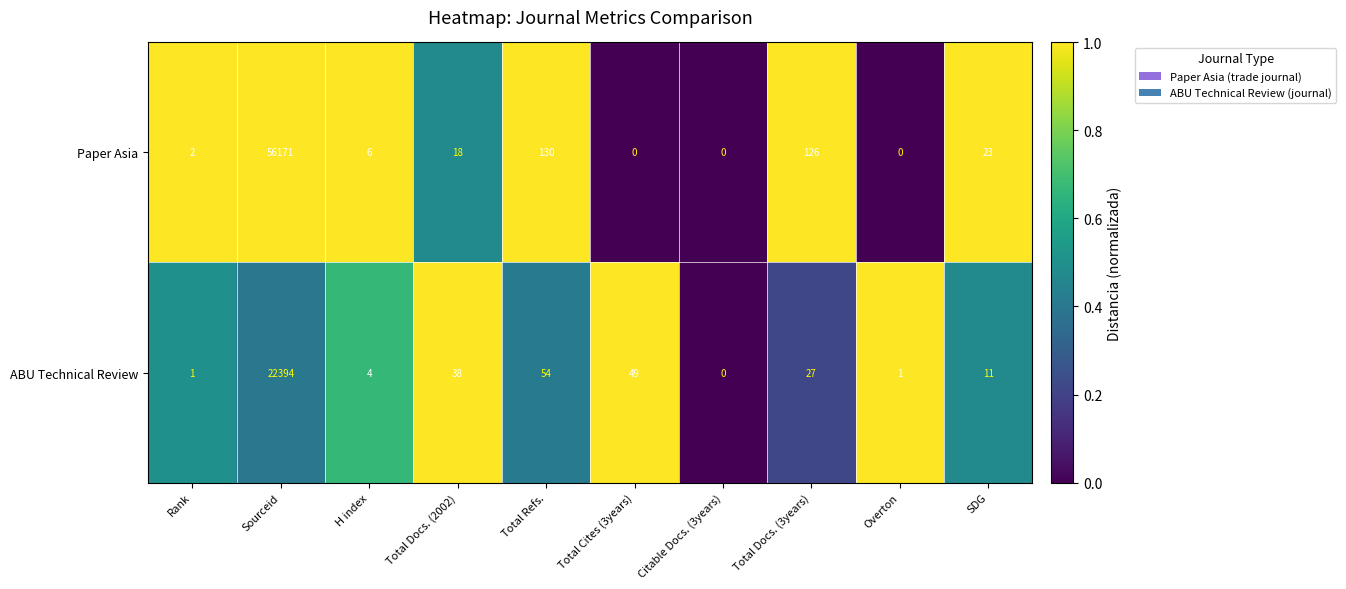

How many categories are shown in the chart?

10